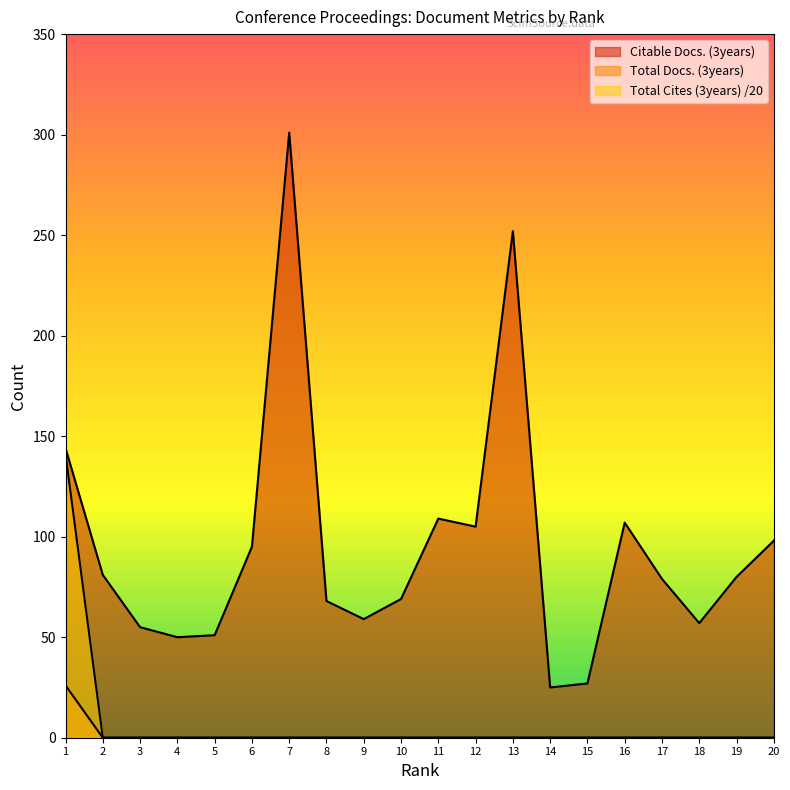

List the labels in order of Citable Docs. (3years) value, largest first.

7, 13, 1, 11, 16, 12, 20, 6, 2, 19, 17, 10, 8, 9, 18, 3, 5, 4, 15, 14